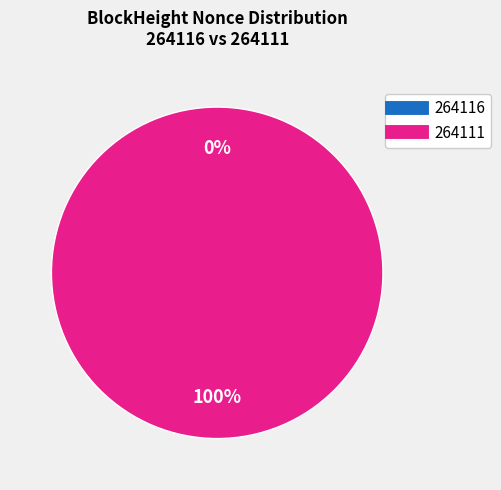

To the nearest percent, what is the difference between the largest and smallest slice percentages?

100%